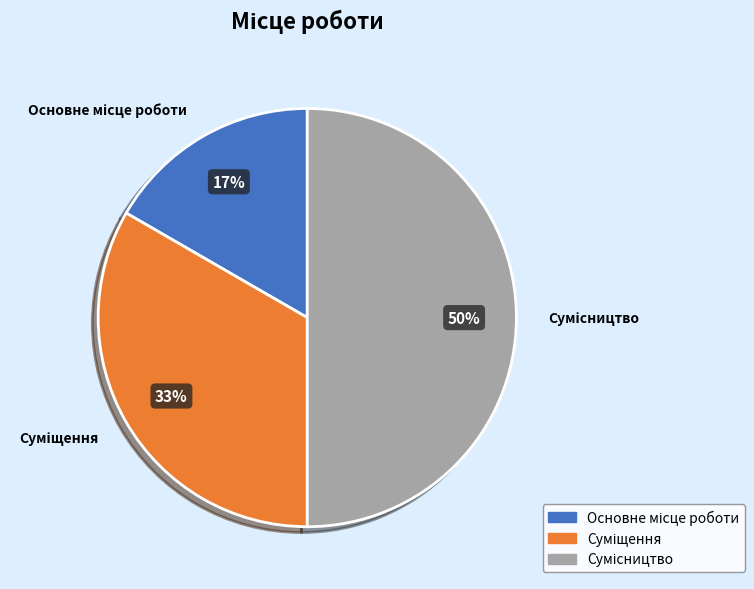

To the nearest percent, what is the difference between the largest and smallest slice percentages?

33%